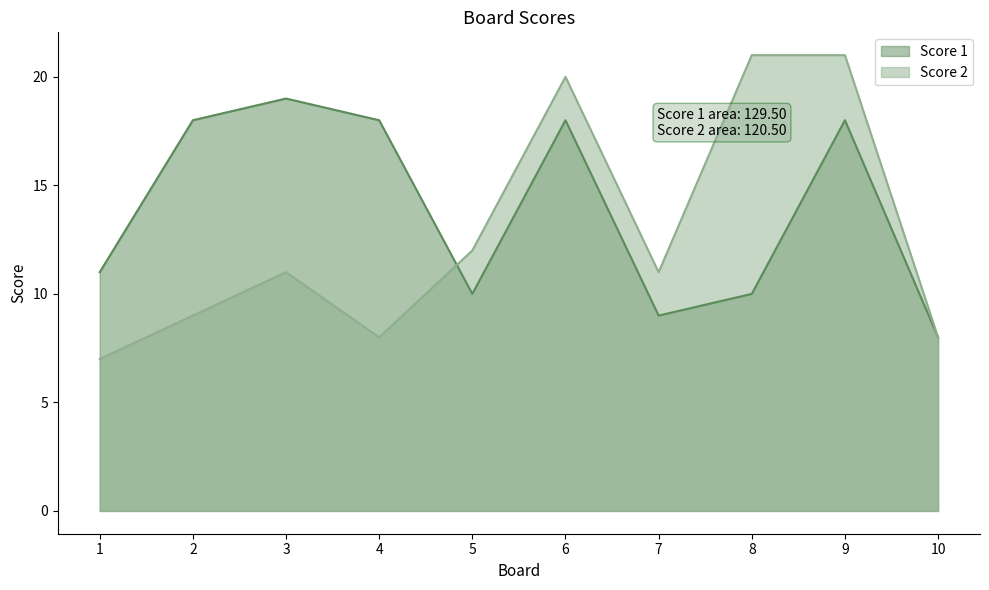

Where is the first local maximum for Score 1?

3